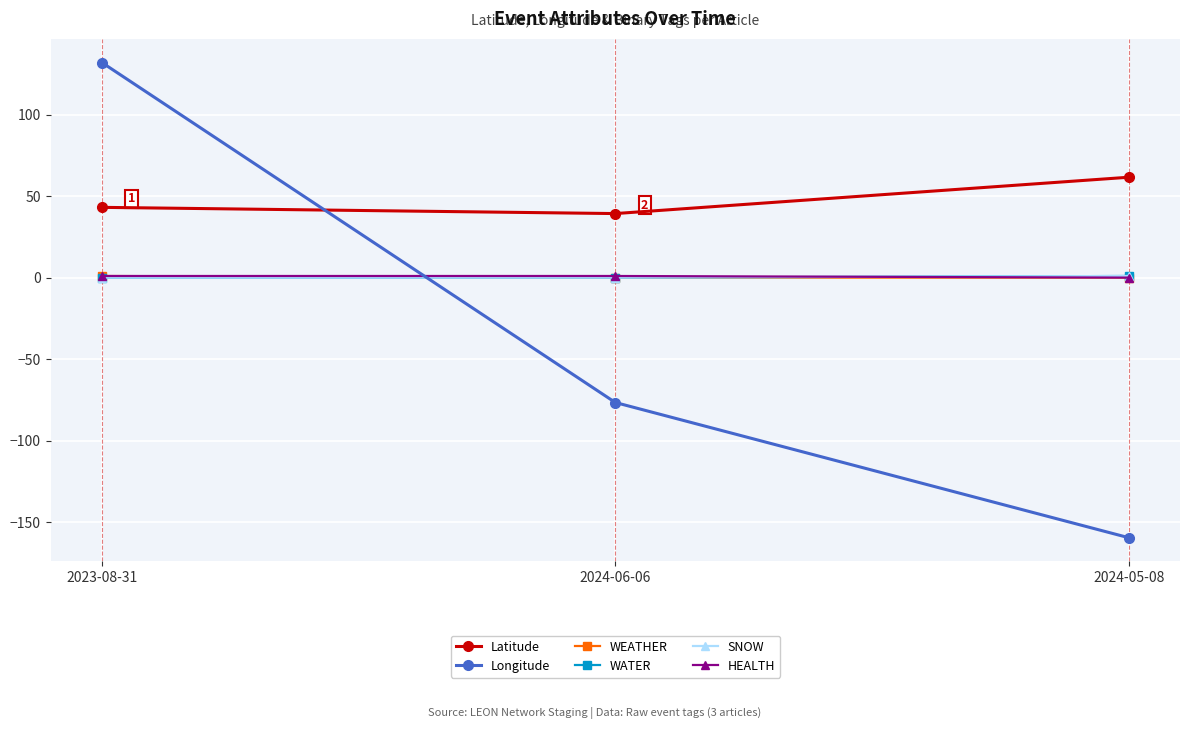

Is this an area chart (filled region under the line)?

No